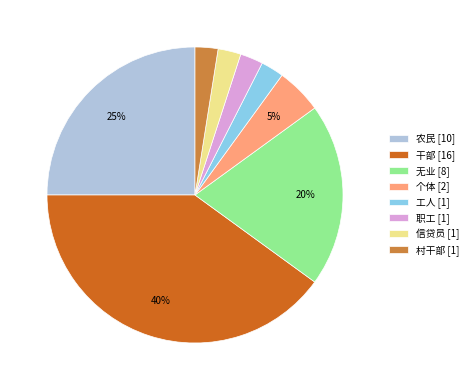

Count the number of slices in the pie.

8